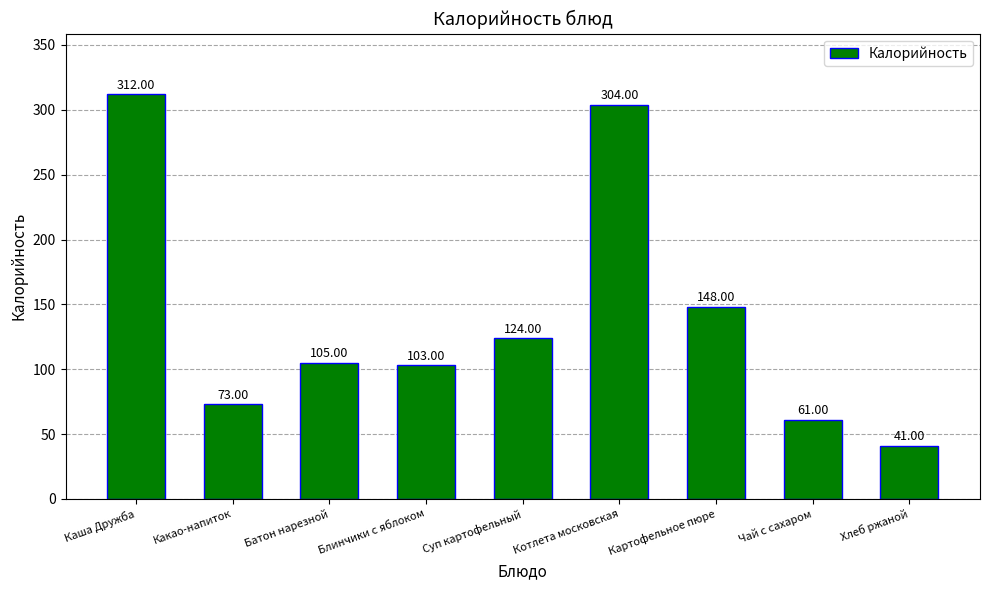

Rank the categories by value from highest to lowest.

Каша Дружба, Котлета московская, Картофельное пюре, Суп картофельный, Батон нарезной, Блинчики с яблоком, Какао-напиток, Чай с сахаром, Хлеб ржаной